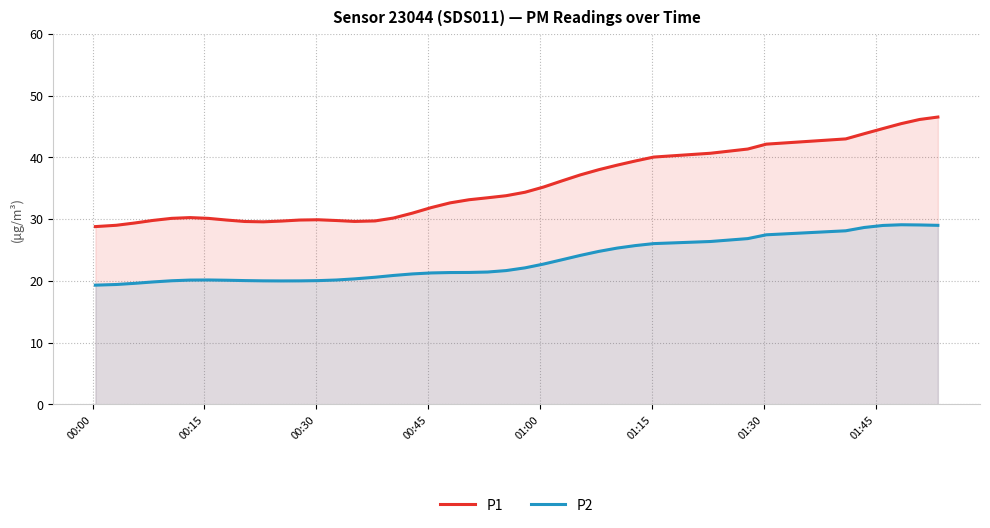

What is the average value of the P1 series?

34.8